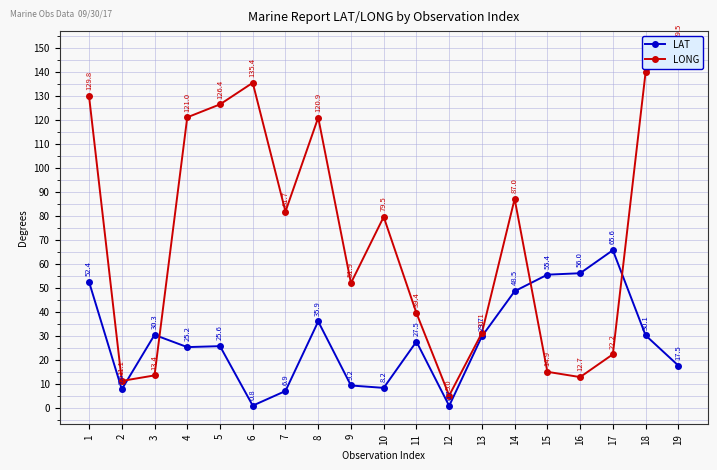

What is the approximate value of LONG at 10?

79.5